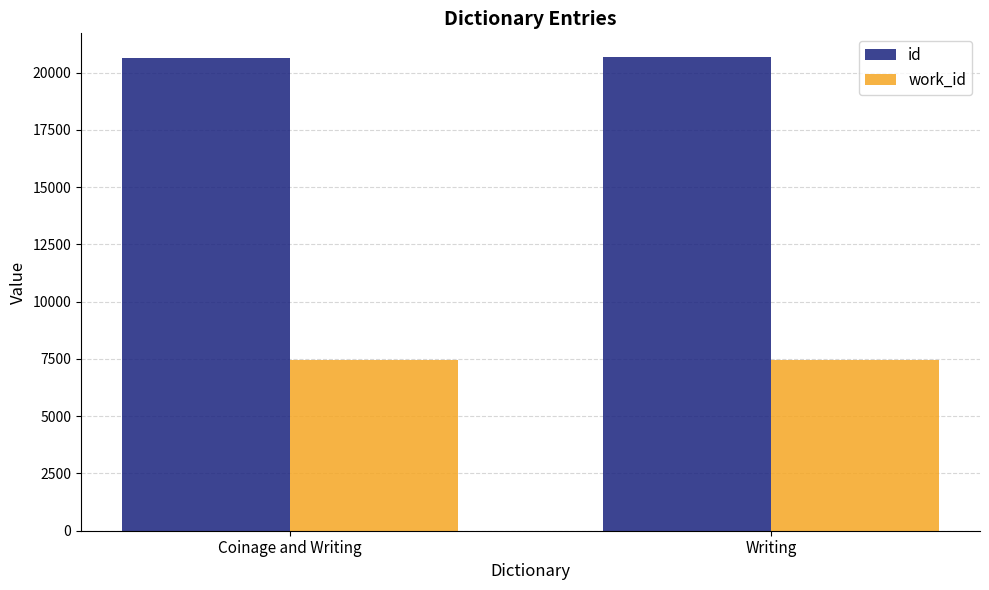

Is the value of work_id at Coinage and Writing greater than the value of id at Coinage and Writing?

No